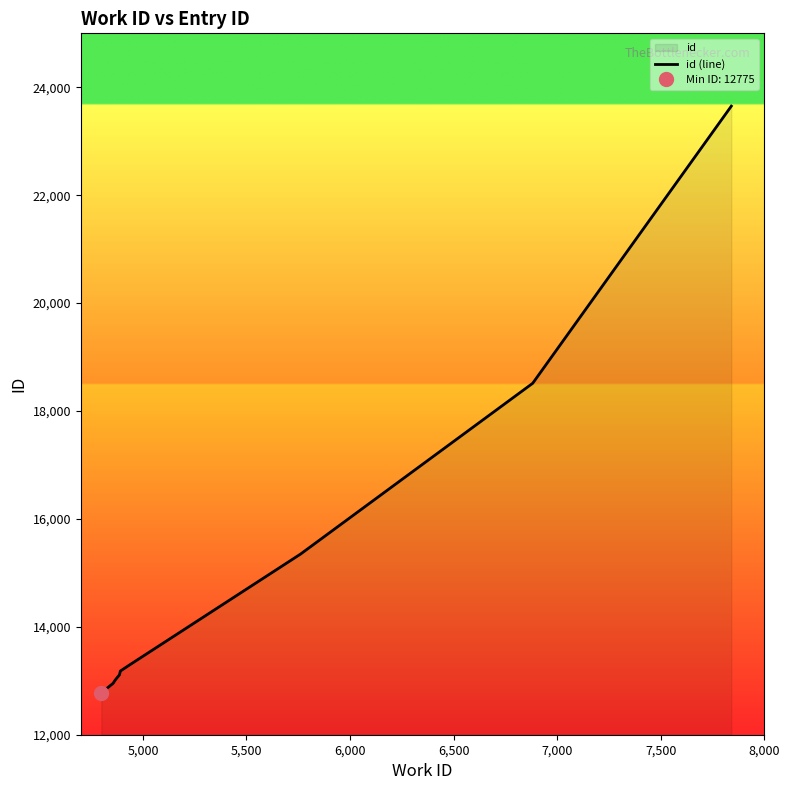

What is the sum of all values?

148618